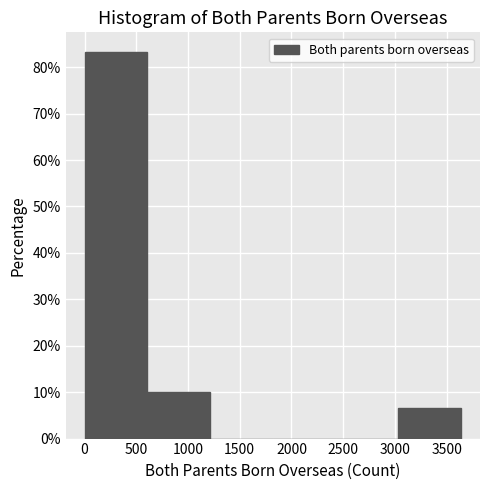

Reading left to right, list every bar in this chart as the range it spans on the x-axis followed by its height. Neither the bar edges nor the heights are printed on the chart, so give them approximately, as read against the axes.

0 to 600: 83
600 to 1200: 10
1200 to 1800: 0
1800 to 2450: 0
2450 to 3050: 0
3050 to 3650: 7